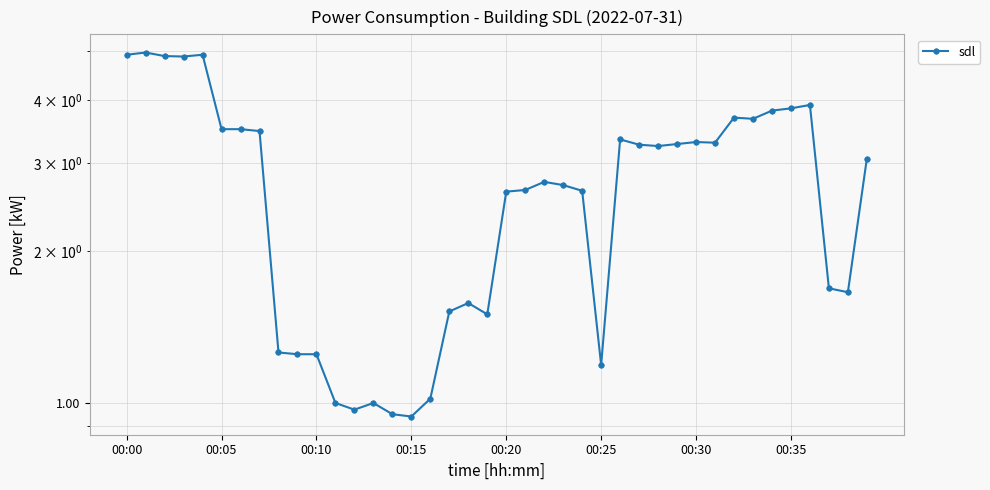

What is the difference between the maximum and minimum values?

4.0